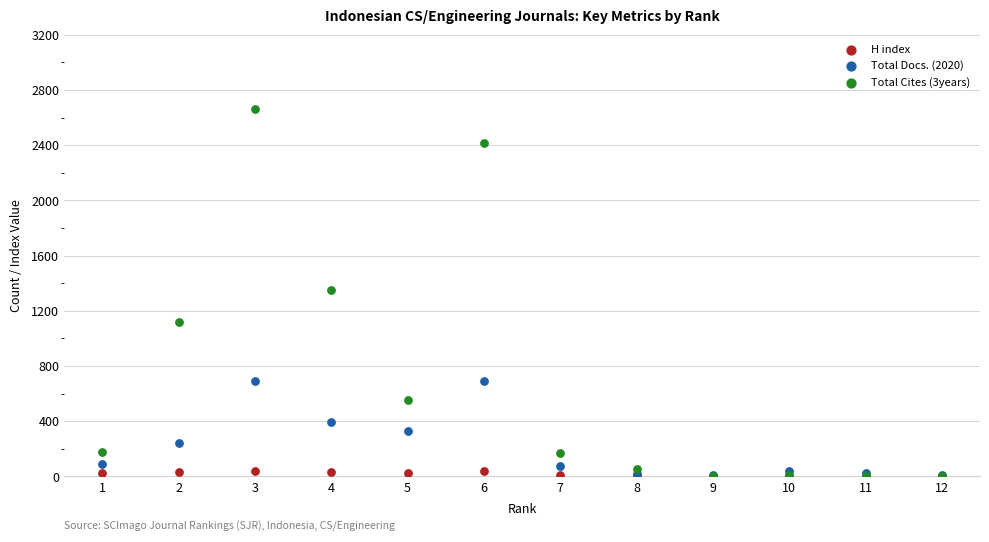

What are all the series names shown in the legend?

H index, Total Docs. (2020), Total Cites (3years)